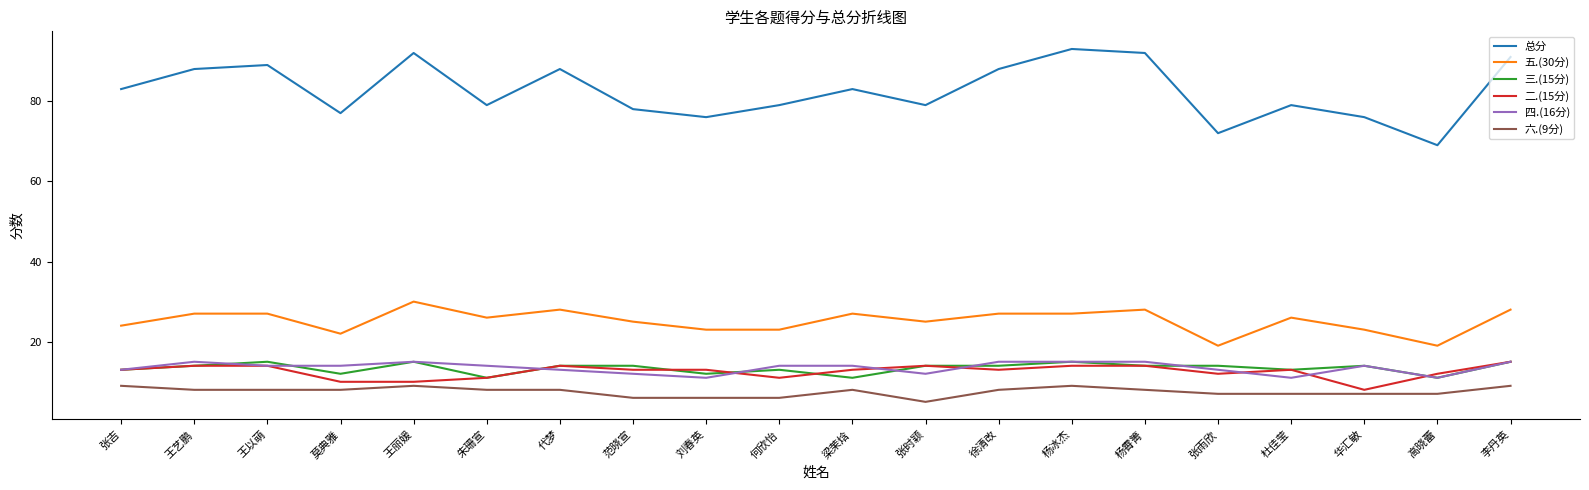

True or false: 四.(16分) has a value of 15 at 李丹英.

True